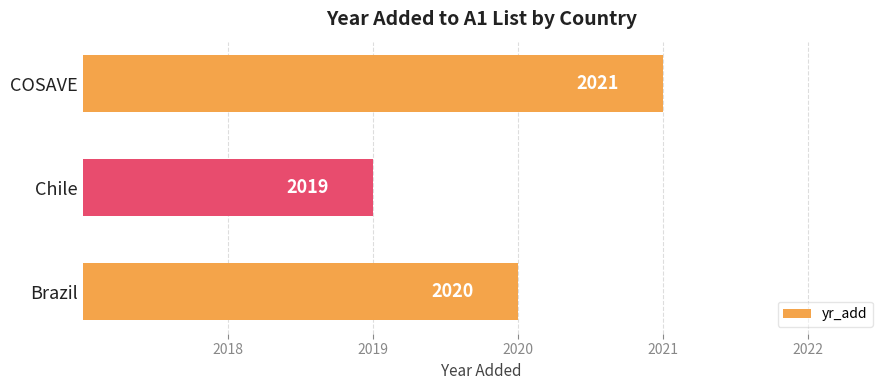

How many data points are less than 2020?

1